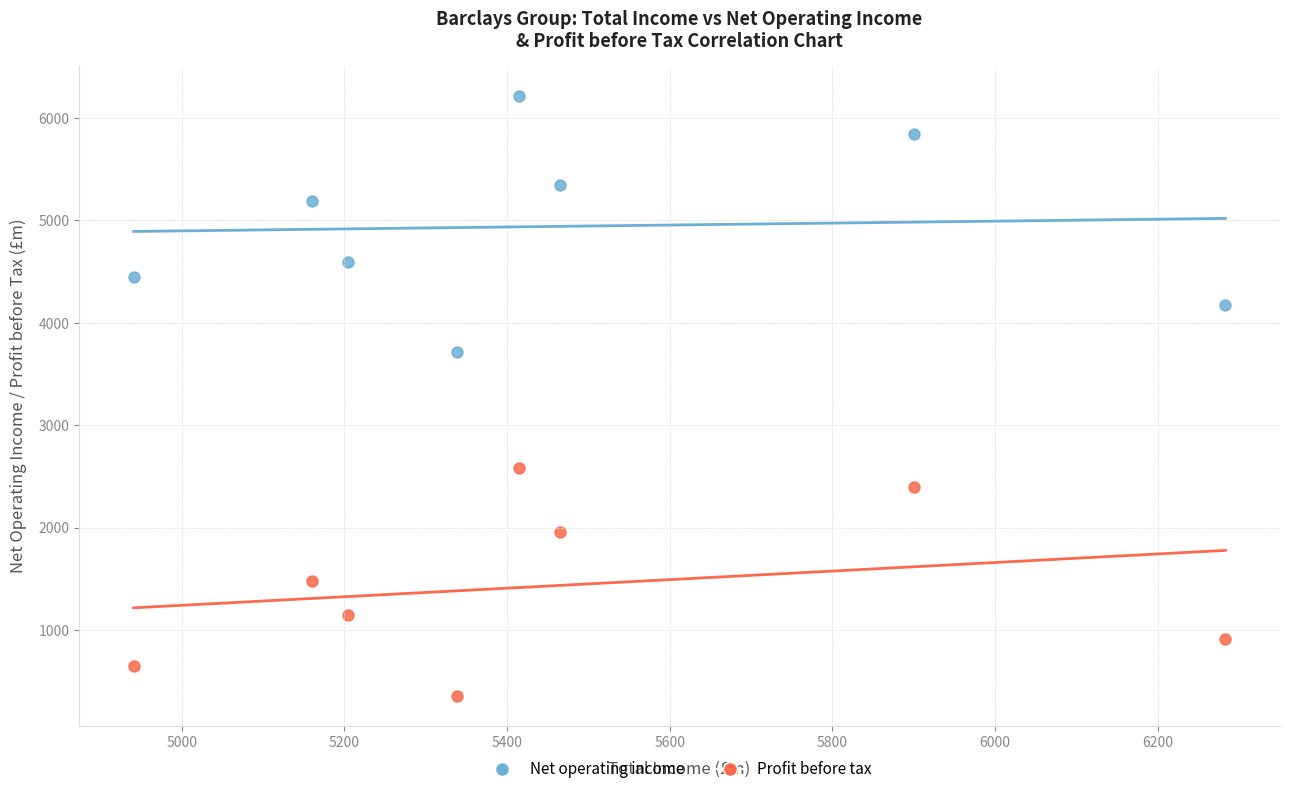

Across all series, what Y value is closest to 3285?

3715